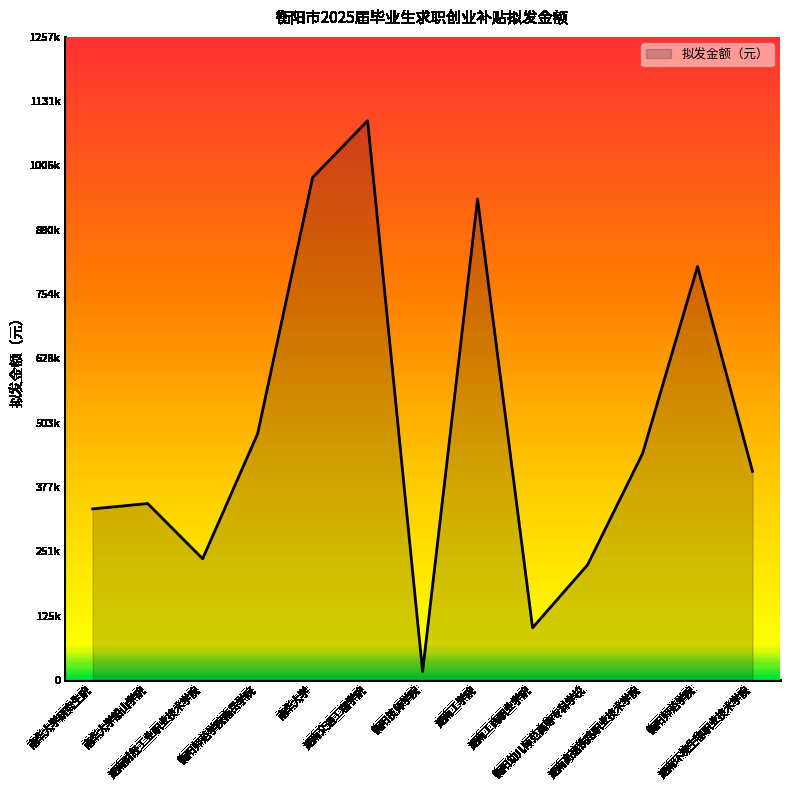

Does the chart display data point markers on the line(s)?

No